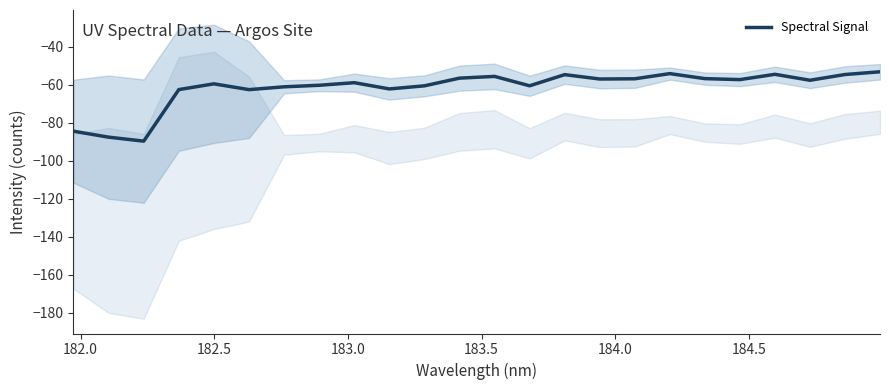

What is the sum of all values?

-1479.8